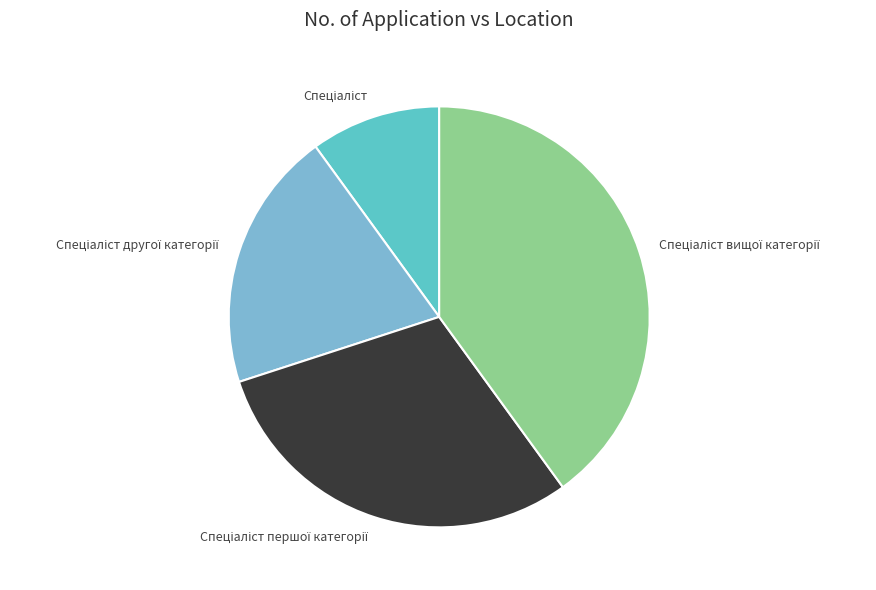

Is there any slice that represents more than half of the pie?

No